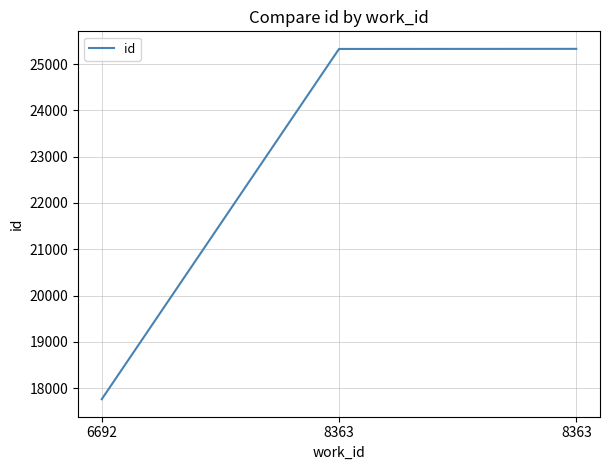

How many categories are shown in the chart?

3